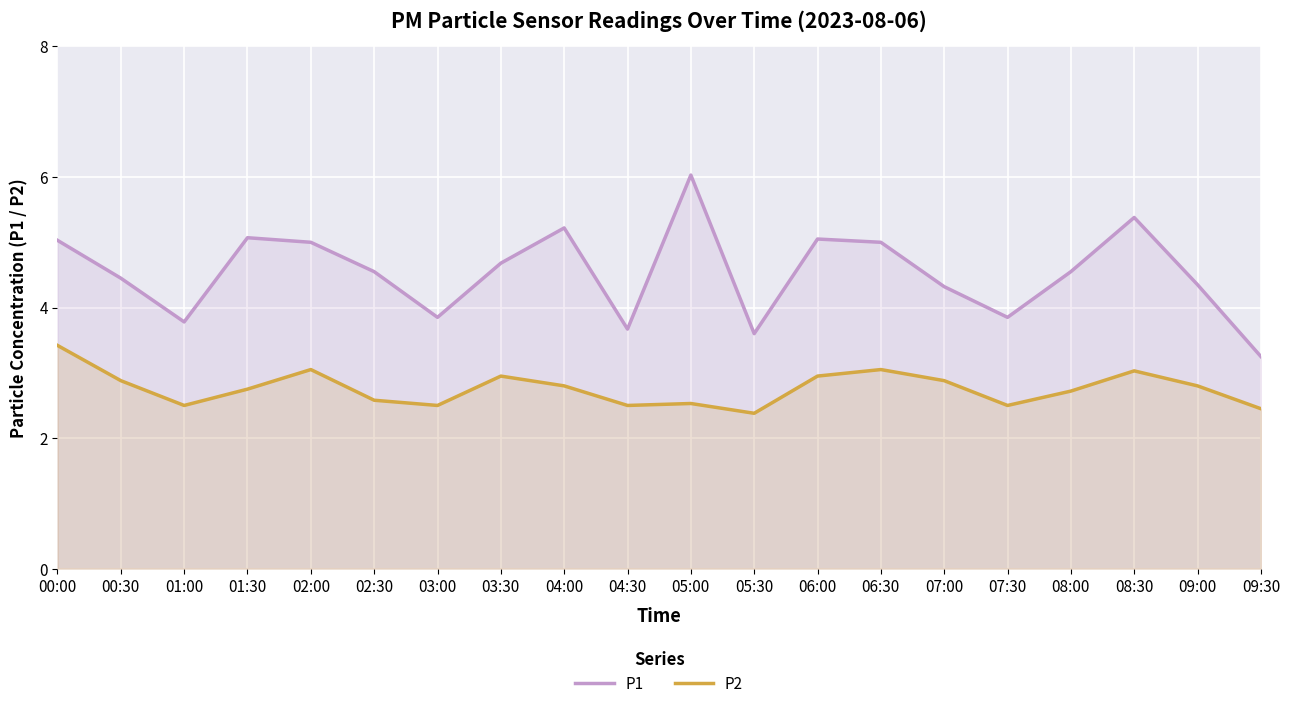

At which category does the chart reach its peak across all series?

05:00